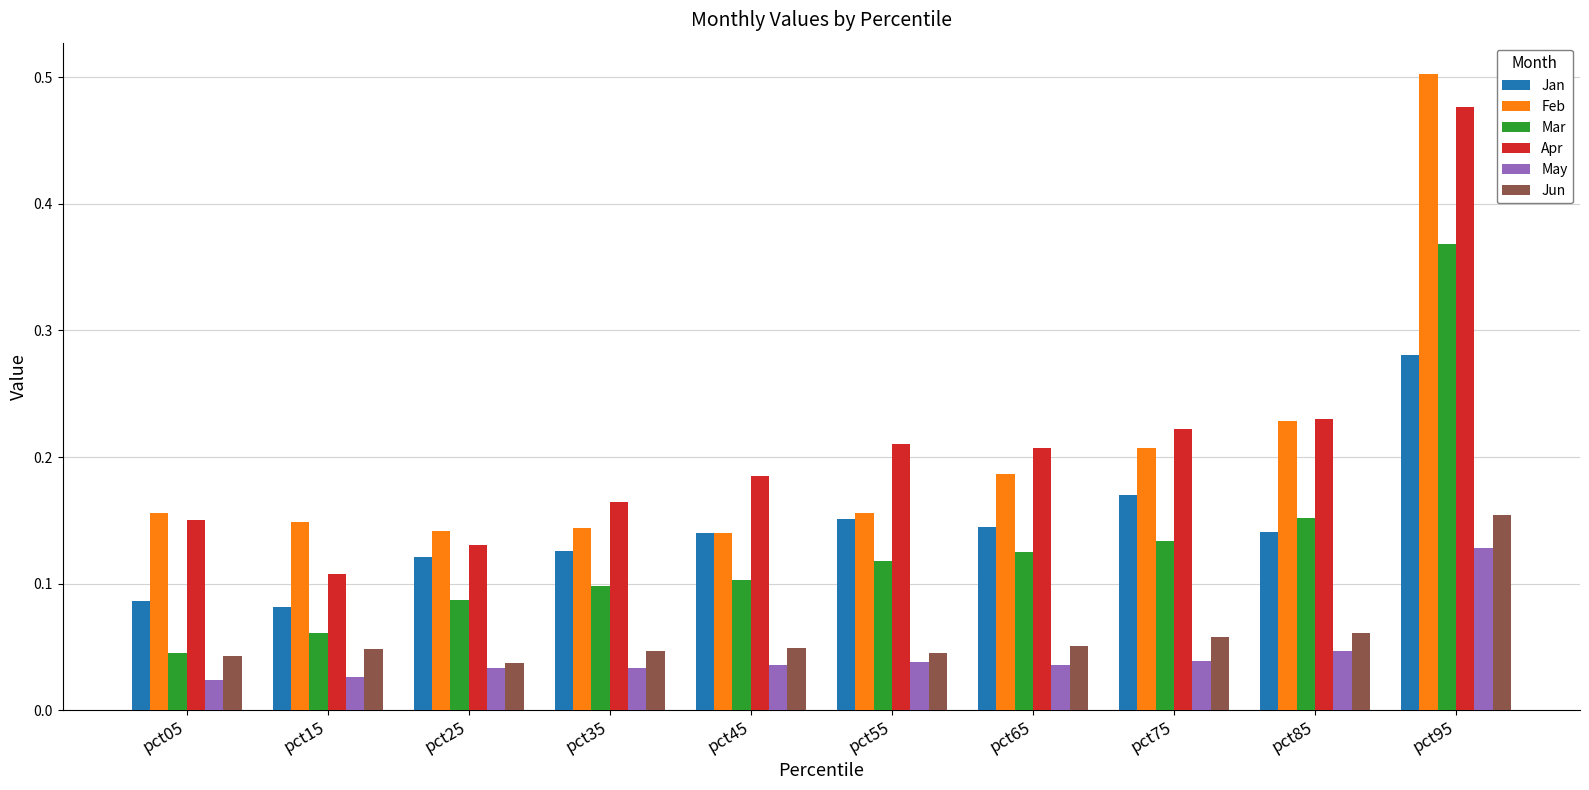

What is the total value across all series at pct55?

0.7